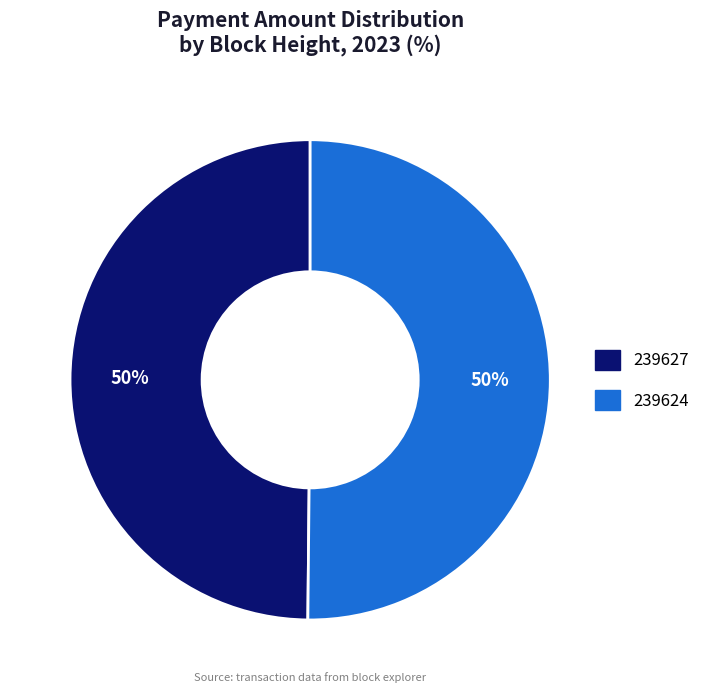

Approximately how many times larger is the value at 239627 compared to 239624?

1.0